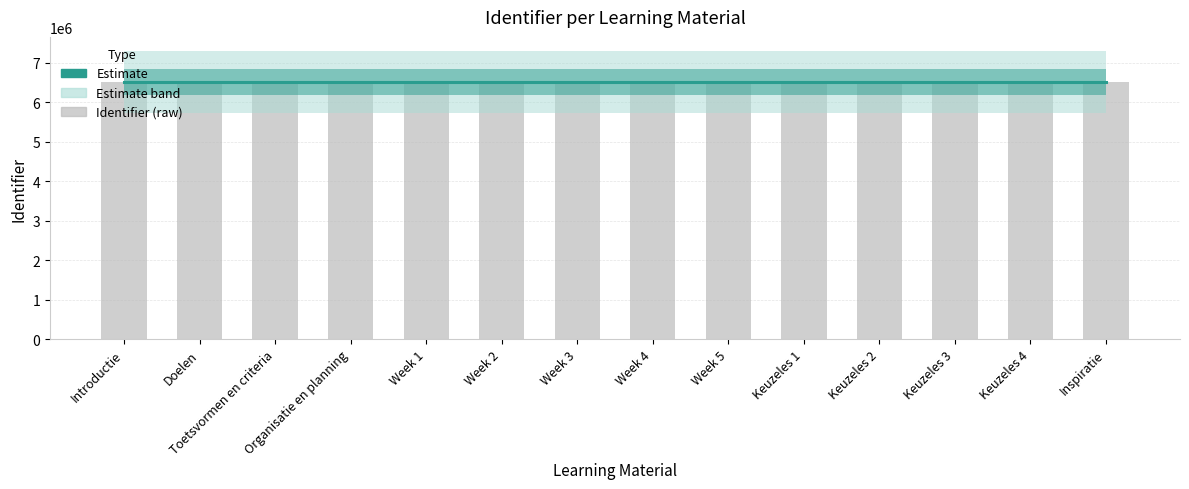

The value of Identifier (raw) at Week 3 is 9669779. True or false?

False